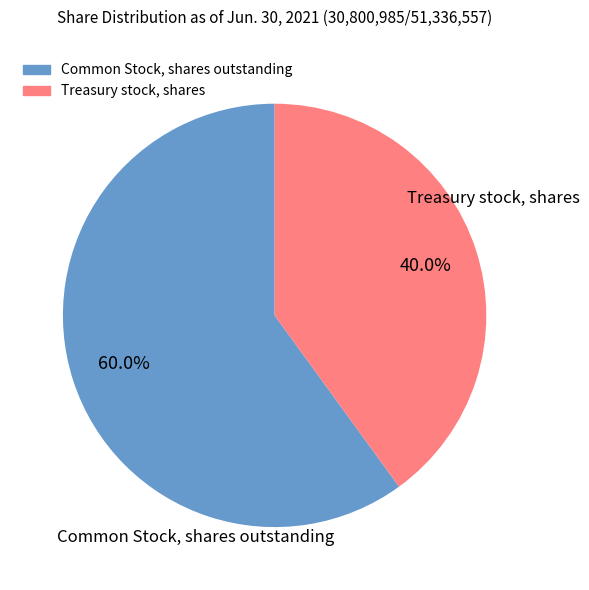

Which category has the biggest portion of the pie?

Common Stock, shares outstanding